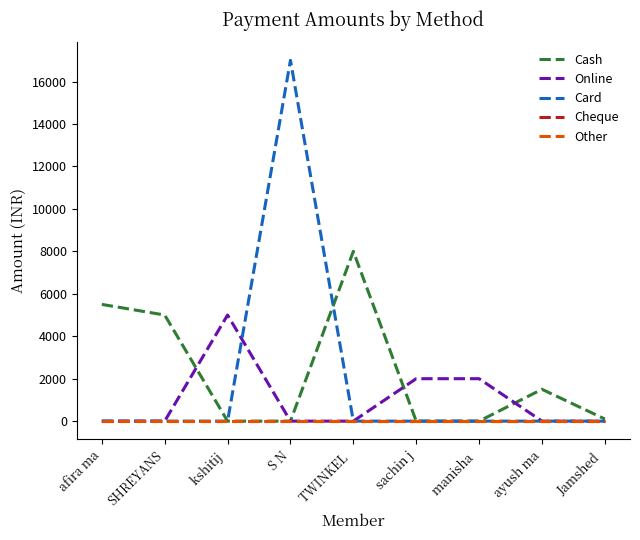

True or false: Online and Cash cross at least once.

True